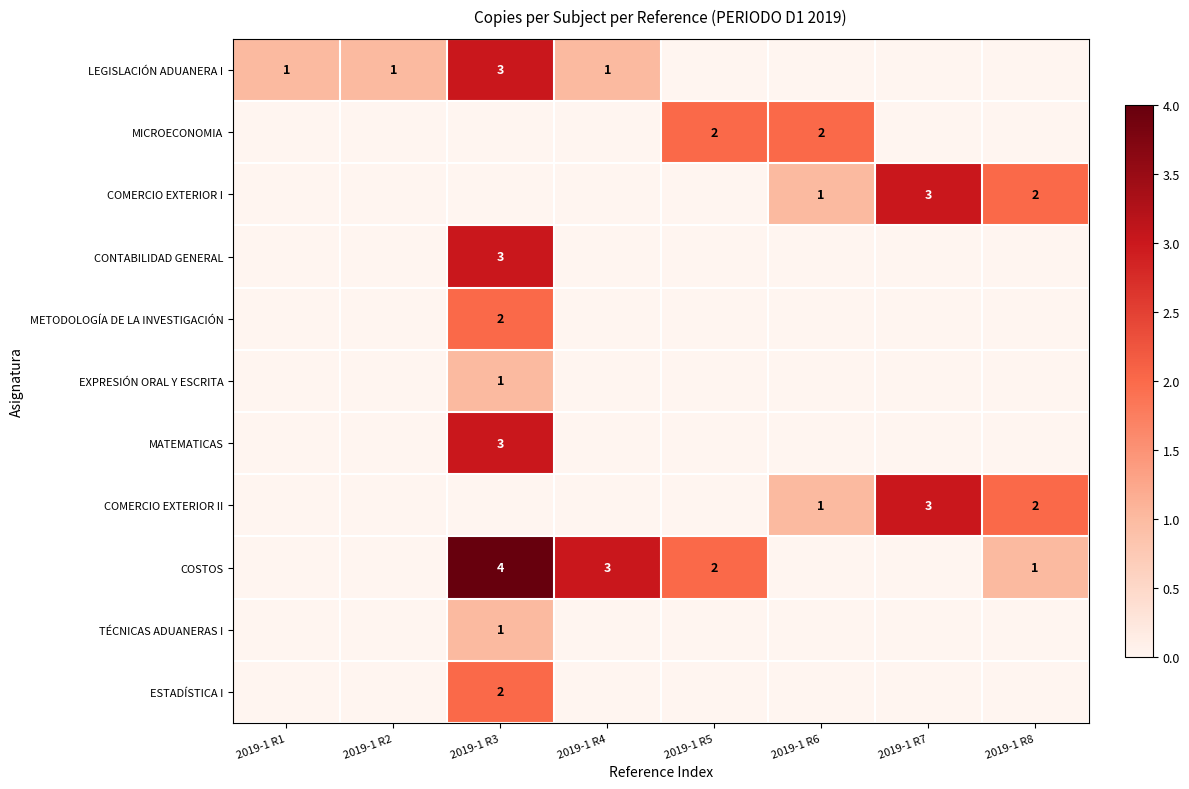

What is the difference between the maximum and second lowest values in the COMERCIO EXTERIOR II series?

3